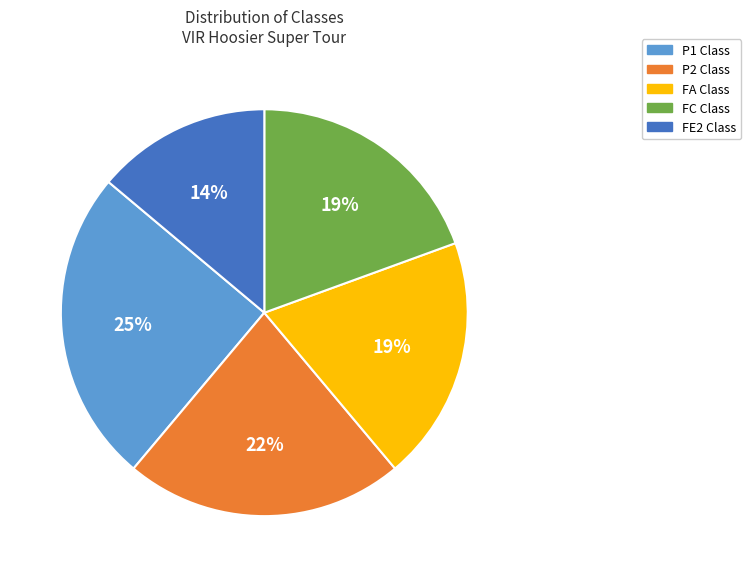

What is the largest slice in the pie chart?

P1